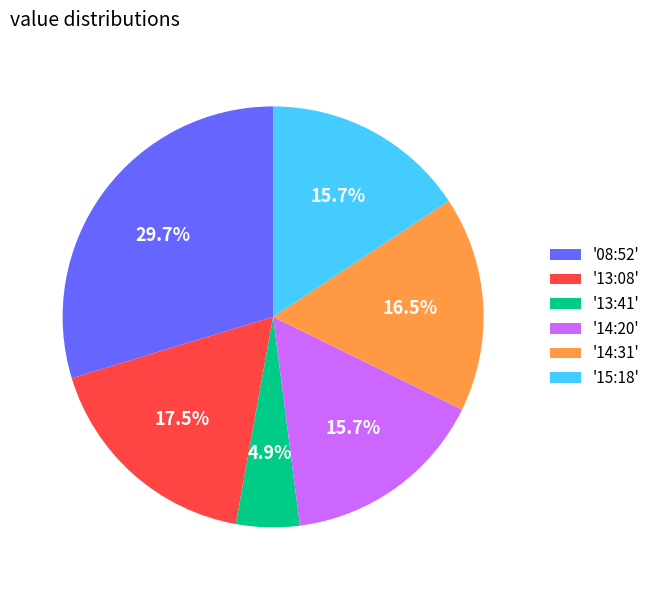

Does any single category account for the majority?

No